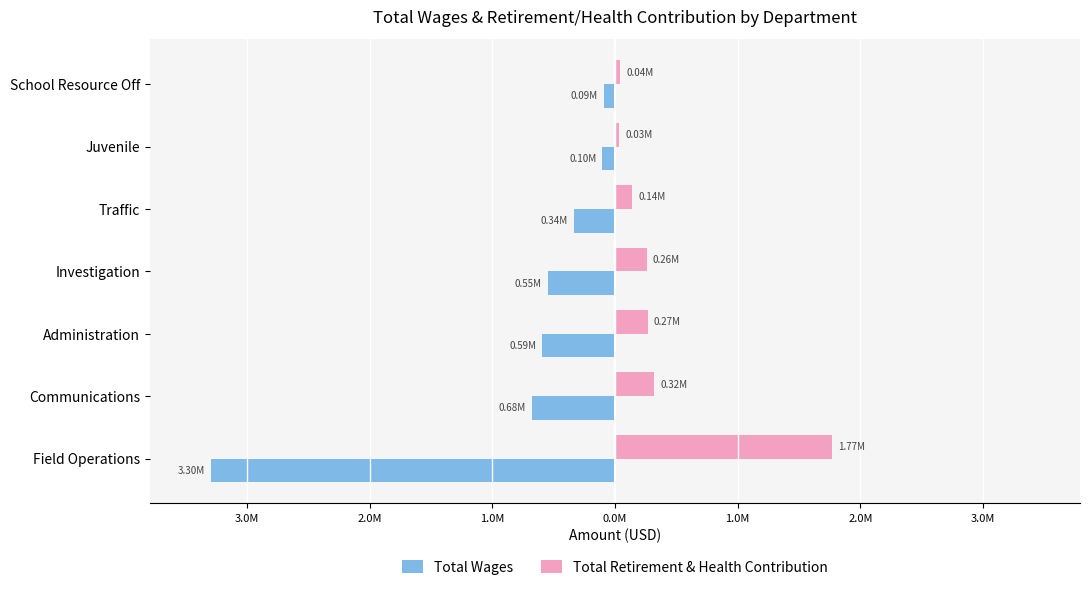

What is the difference between the second highest and minimum values in the Total Retirement & Health Contribution series?

286591